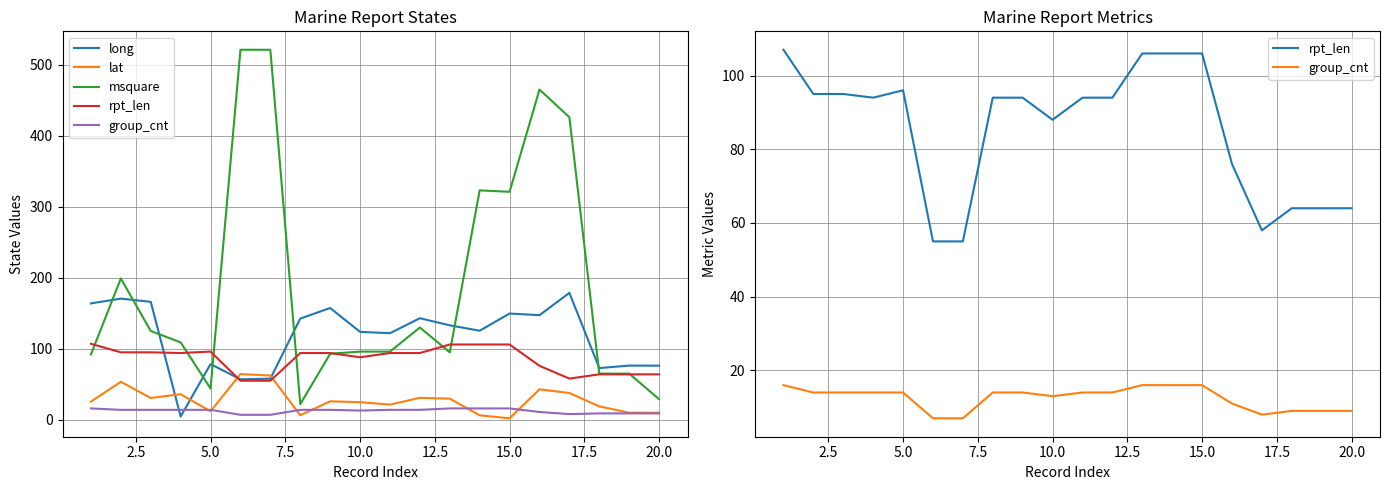

Reading right to left, list all the values displayed in this chart.

long: 76.2	76.3	72.8	178.7	147.3	149.6	125.4	133.0	143.0	121.9	123.8	157.4	142.5	57.9	57.0	78.4	4.6	166.1	170.6	163.9
lat: 9.9	10.0	18.9	37.7	42.9	2.1	6.3	29.8	30.9	21.4	24.8	26.0	6.4	62.3	64.4	12.0	36.0	30.7	53.5	25.6
msquare: 29.0	65.0	65.0	426.0	465.0	321.0	323.0	95.0	130.0	96.0	96.0	93.0	22.0	521.0	521.0	44.0	109.0	125.0	199.0	92.0
rpt_len: 64.0	64.0	64.0	58.0	76.0	106.0	106.0	106.0	94.0	94.0	88.0	94.0	94.0	55.0	55.0	96.0	94.0	95.0	95.0	107.0
group_cnt: 9.0	9.0	9.0	8.0	11.0	16.0	16.0	16.0	14.0	14.0	13.0	14.0	14.0	7.0	7.0	14.0	14.0	14.0	14.0	16.0